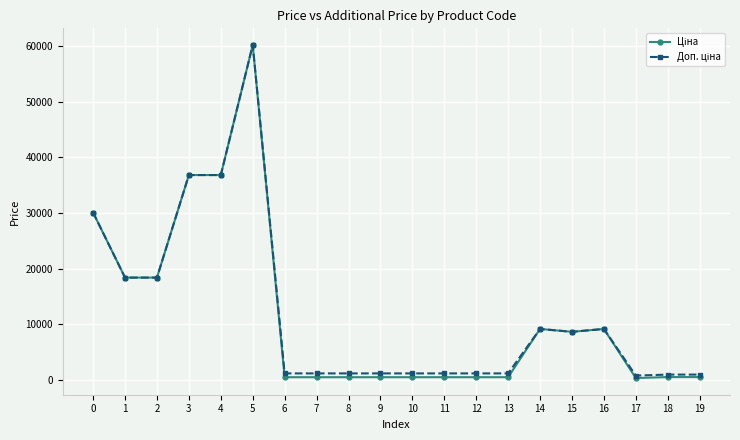

At which category is the sum across all series the highest?

5